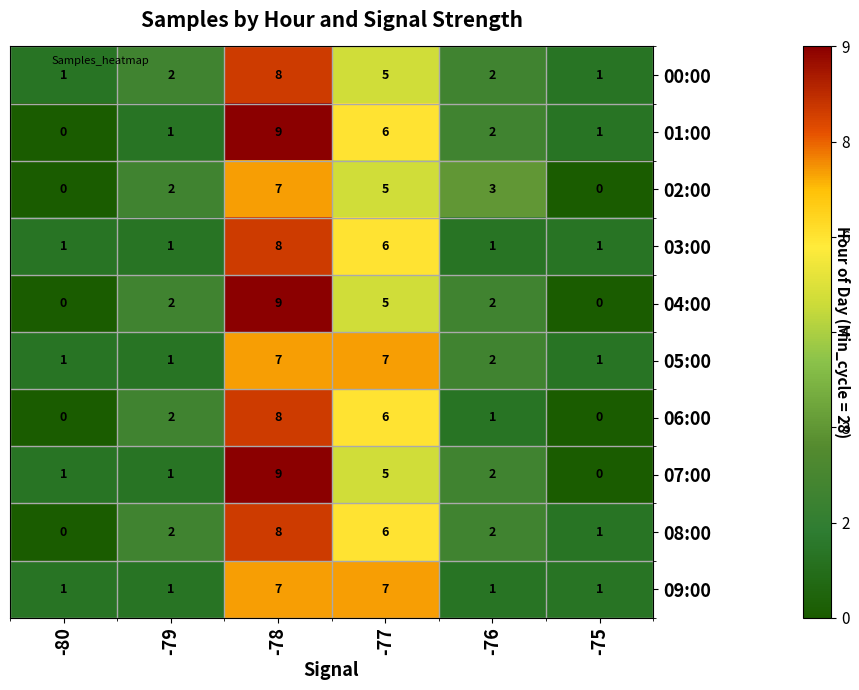

What is the highest value of the 06:00 series?

8